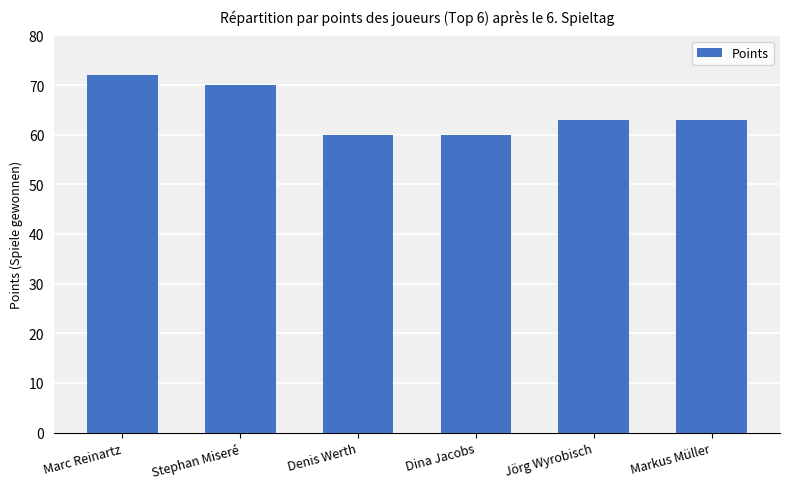

Reading left to right, transcribe all the data shown in this chart.

Marc Reinartz=72	Stephan Miseré=70	Denis Werth=60	Dina Jacobs=60	Jörg Wyrobisch=63	Markus Müller=63